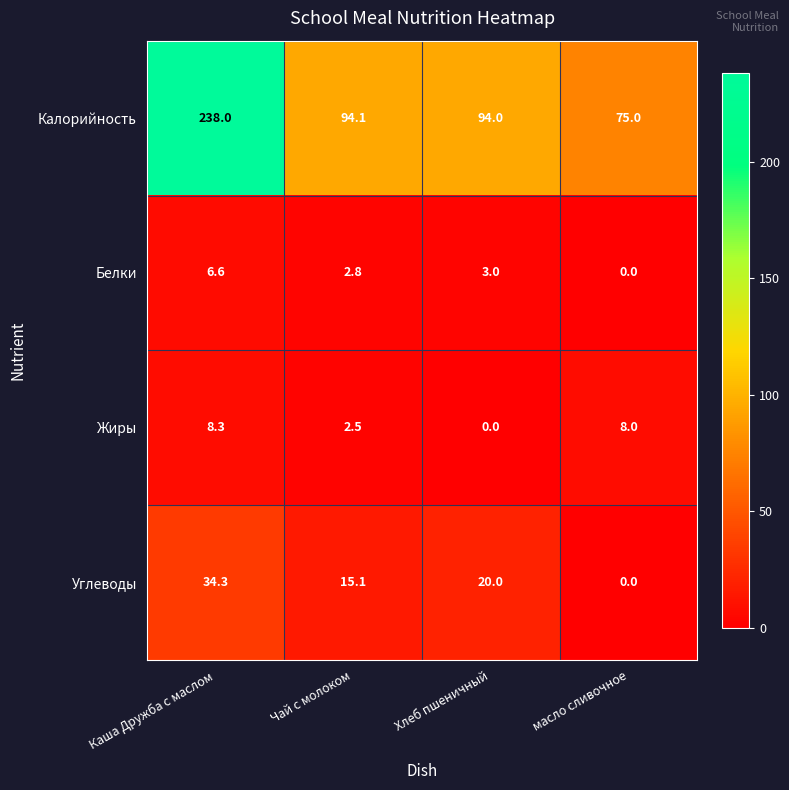

What is the sum of all Углеводы values?

69.4